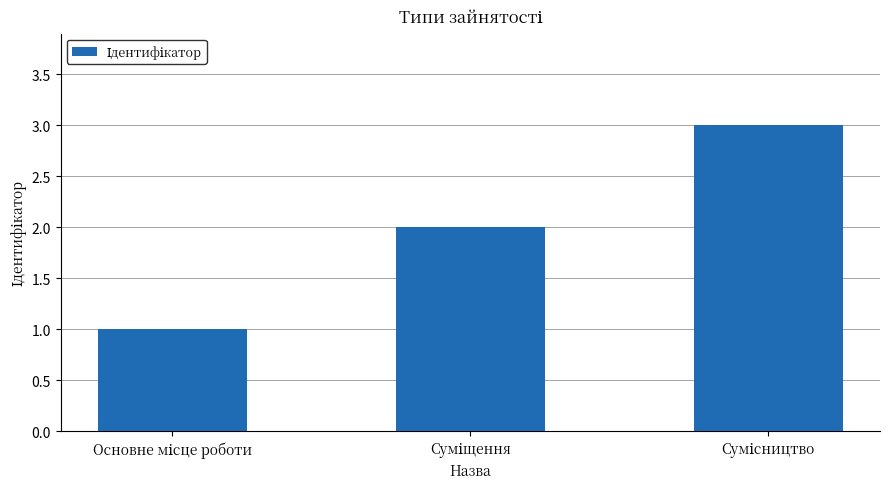

How many data points are less than 2?

1